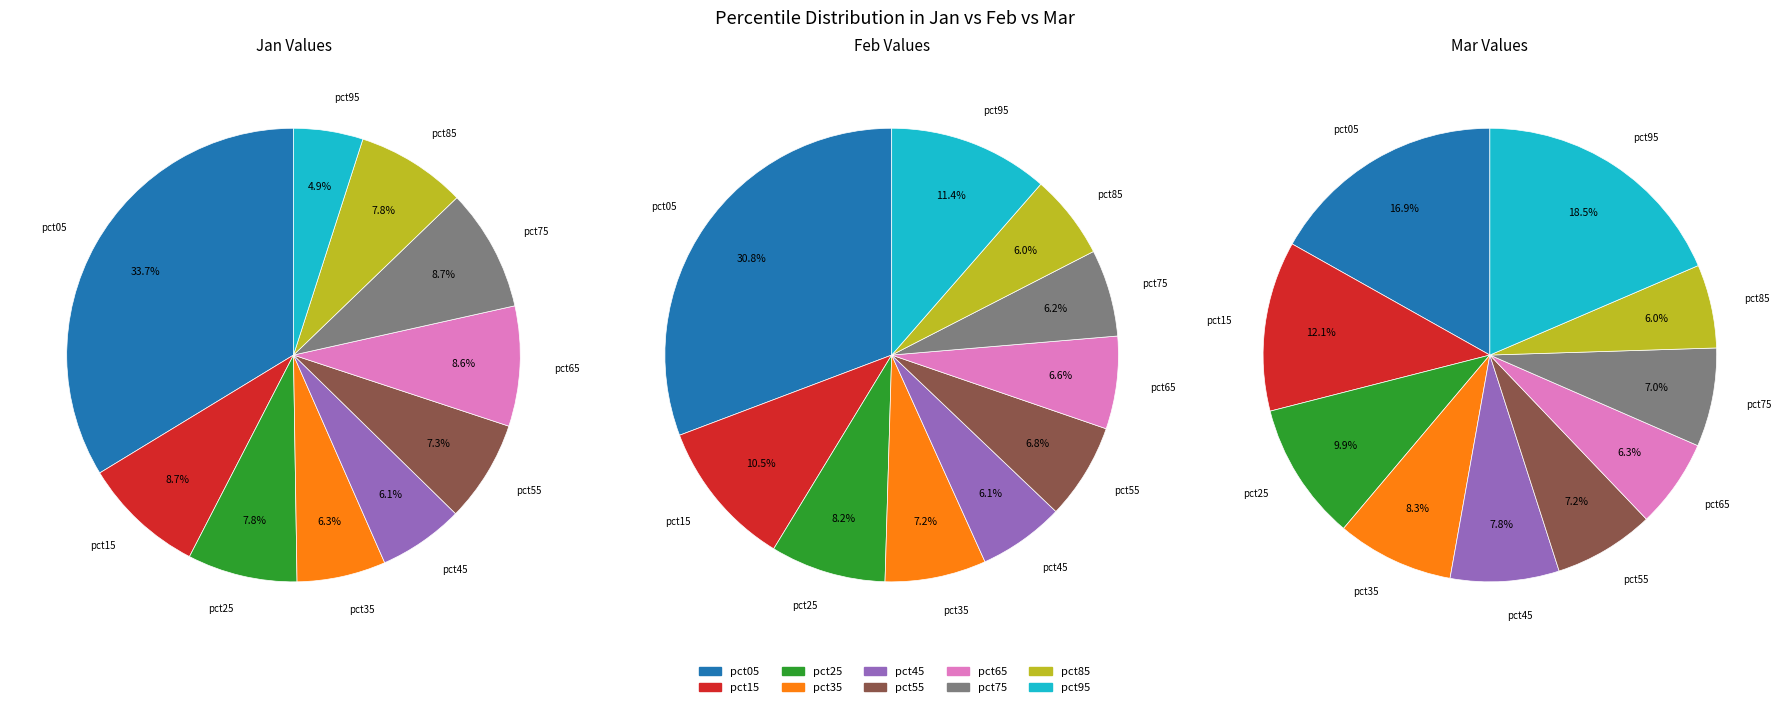

Count the number of slices in the pie.

10